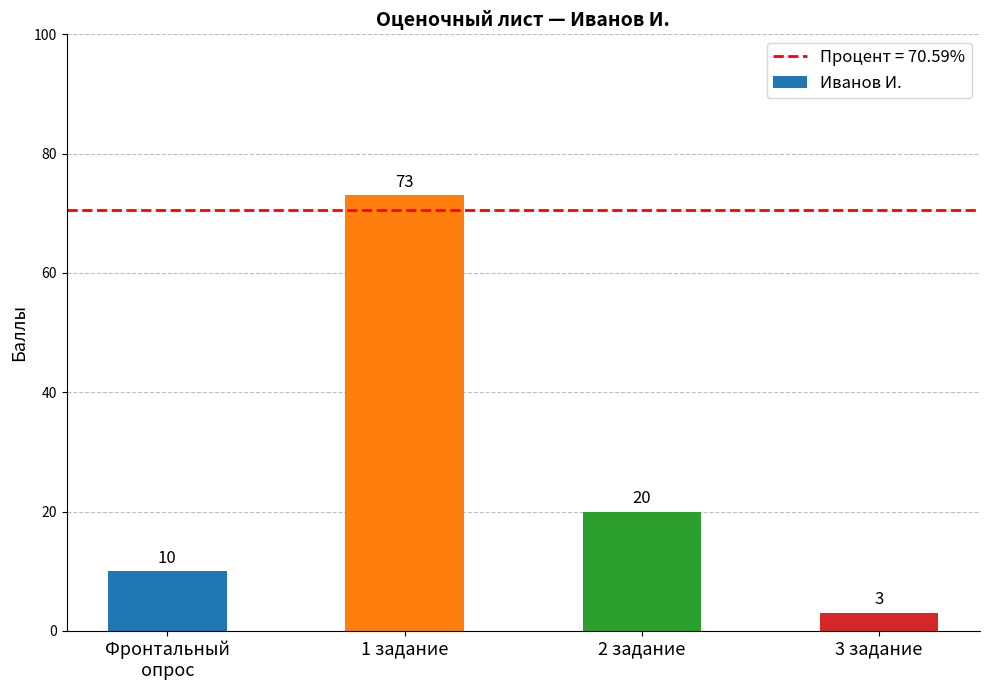

List the labels in order of value, largest first.

1 задание, 2 задание, Фронтальный
опрос, 3 задание